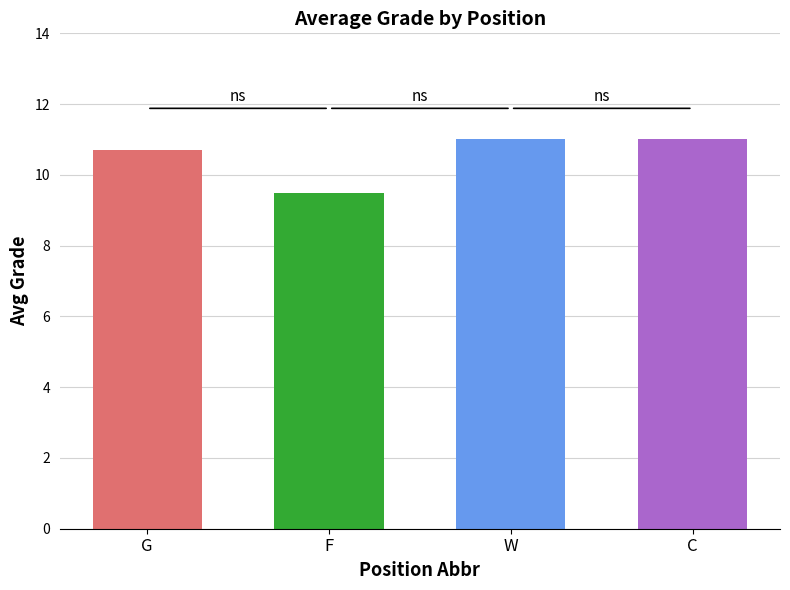

The value at W is 11.0. True or false?

True